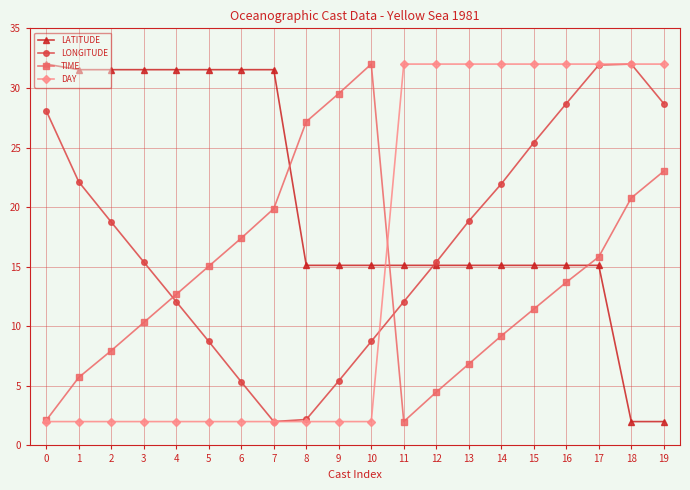

List the series in order of their overall mean, highest first.

LATITUDE, LONGITUDE, DAY, TIME